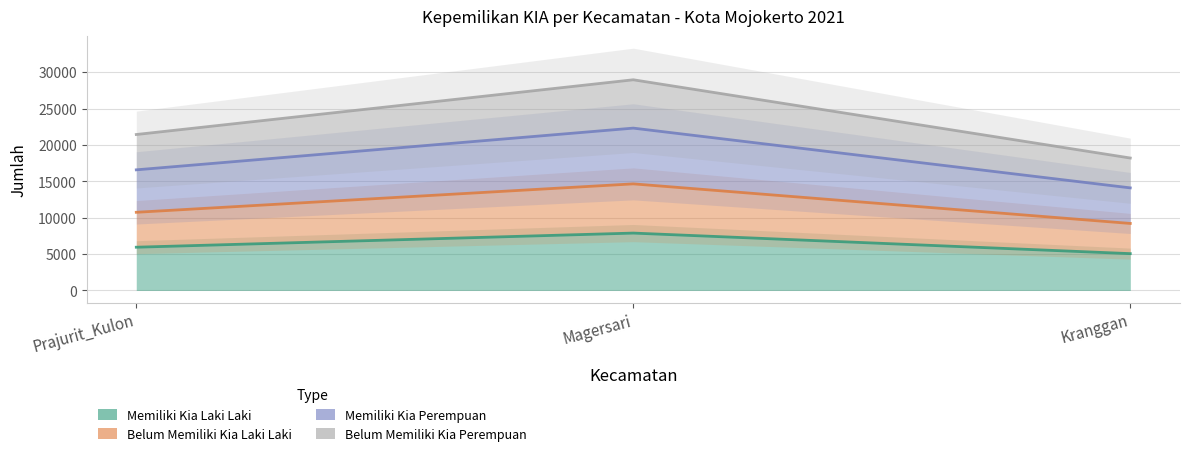

List the labels in order of belum_memiliki_kia_Perempuan value, largest first.

Magersari, Prajurit_Kulon, Kranggan